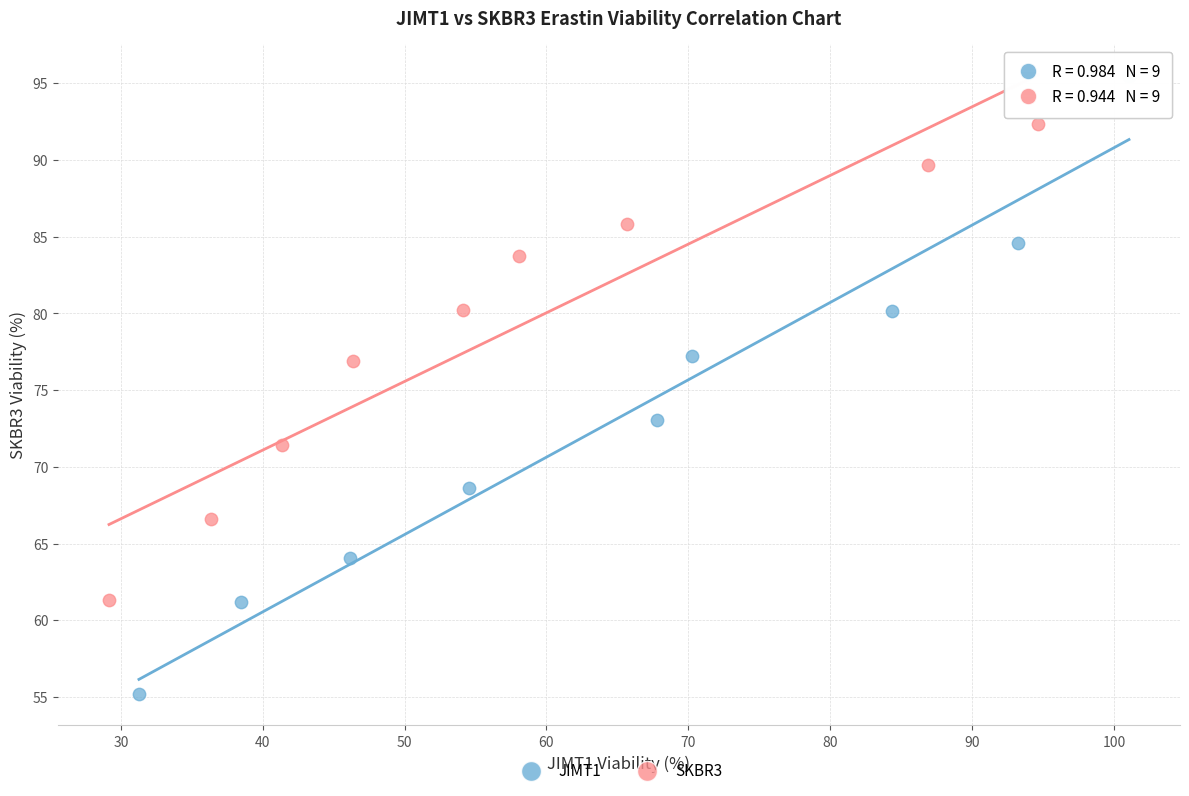

Which series has the largest Y range (max minus min)?

JIMT1